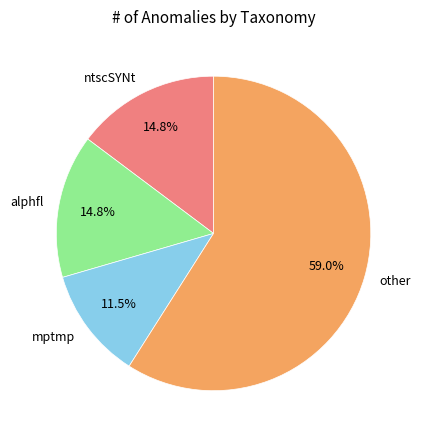

How many slices are in this pie chart?

4